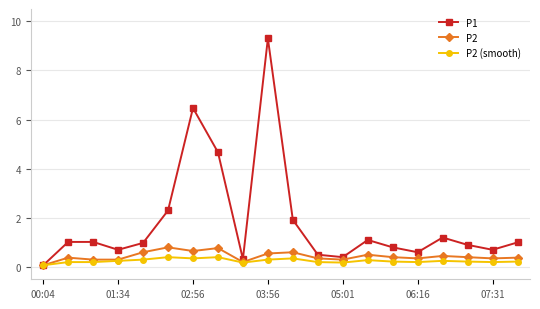

What is the value of the P2 point at the 8th from the left?

0.8